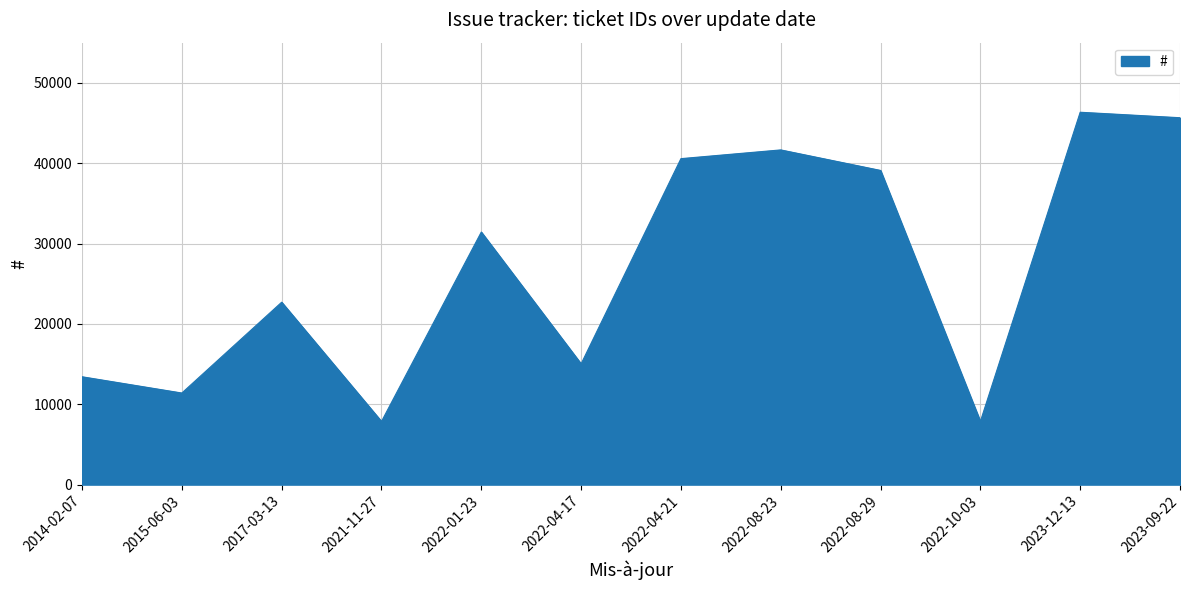

At which category does the data reach its first local peak?

2017-03-13